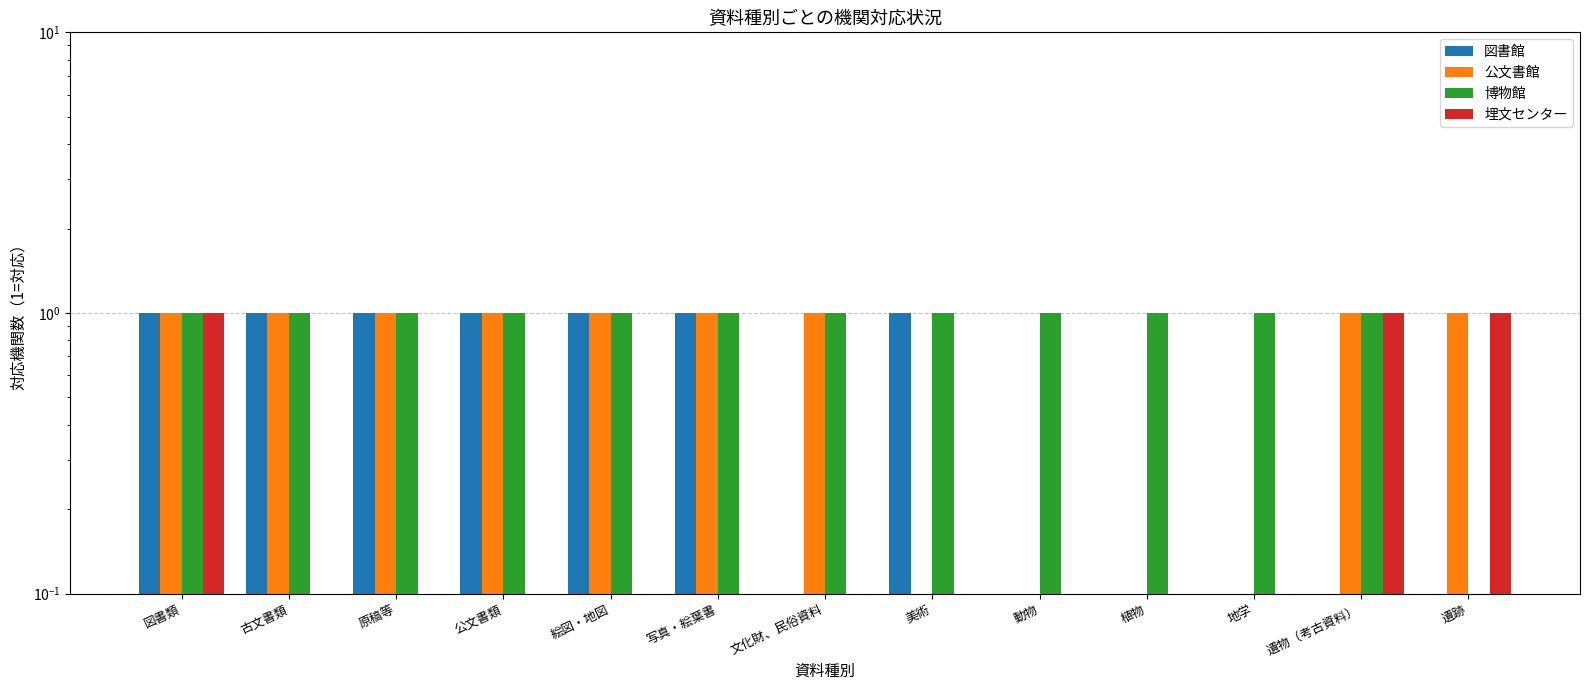

At 古文書類, list the series in order from smallest to largest.

埋文センター, 図書館, 公文書館, 博物館